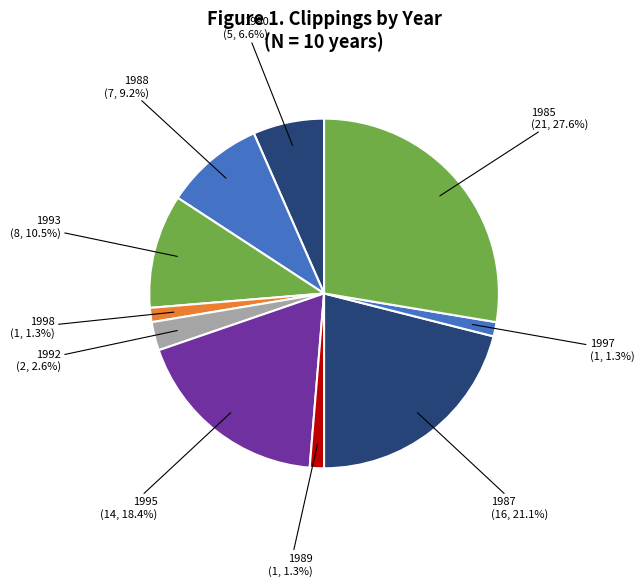

Is 1987 the majority of the pie?

No